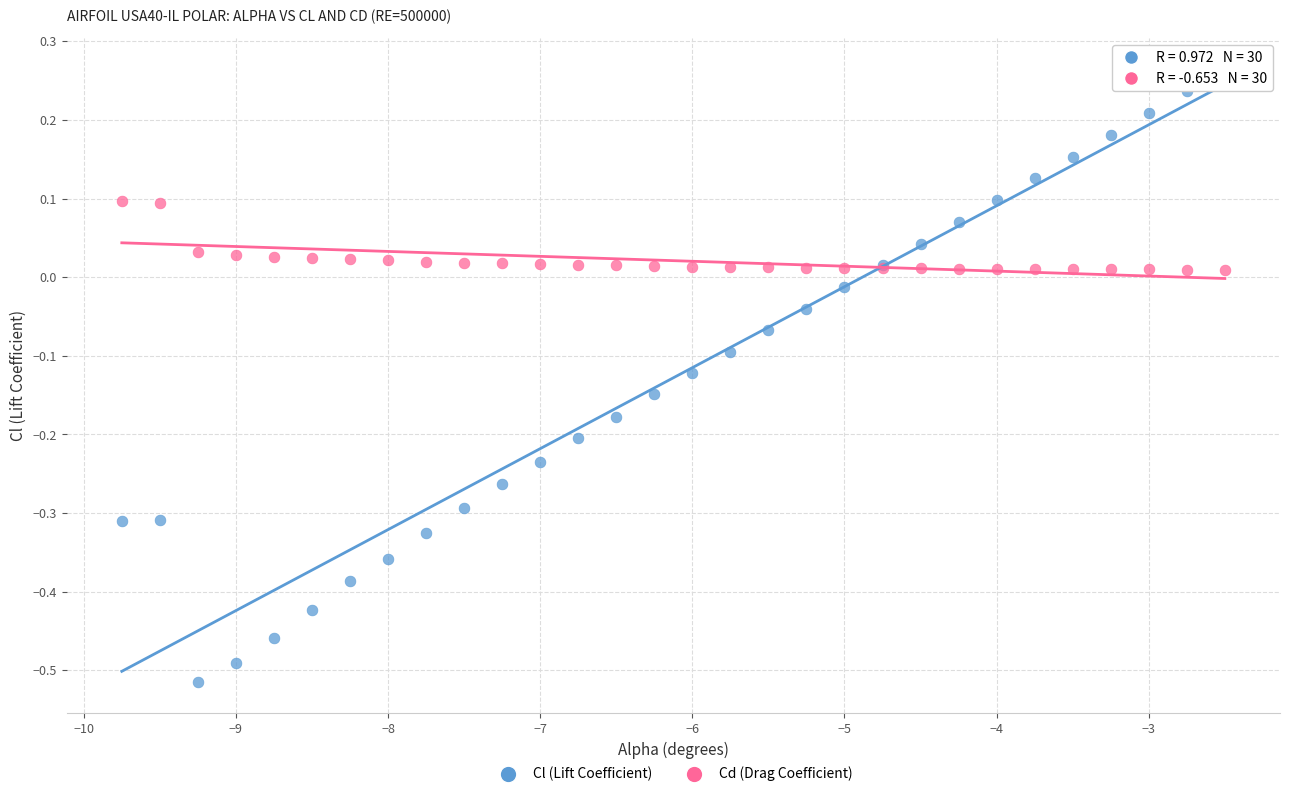

Which series has the largest Y range (max minus min)?

Cl (Lift Coefficient)